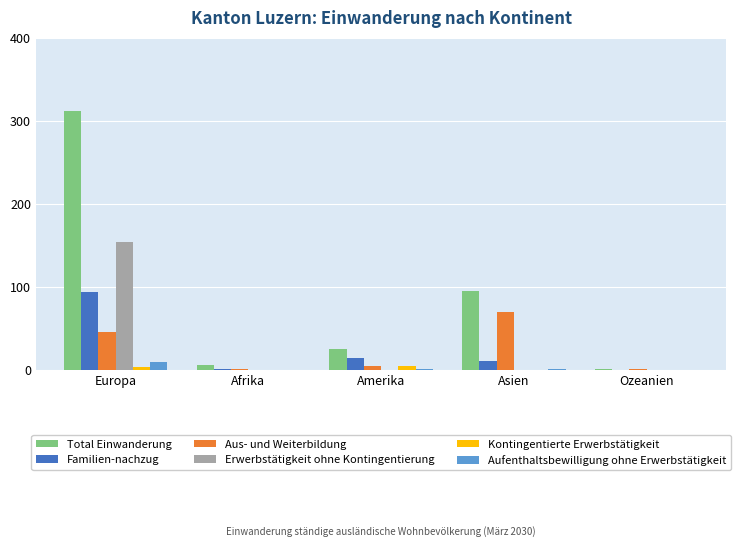

What is the difference between the Kontingentierte Erwerbstätigkeit values at Asien and Europa?

3